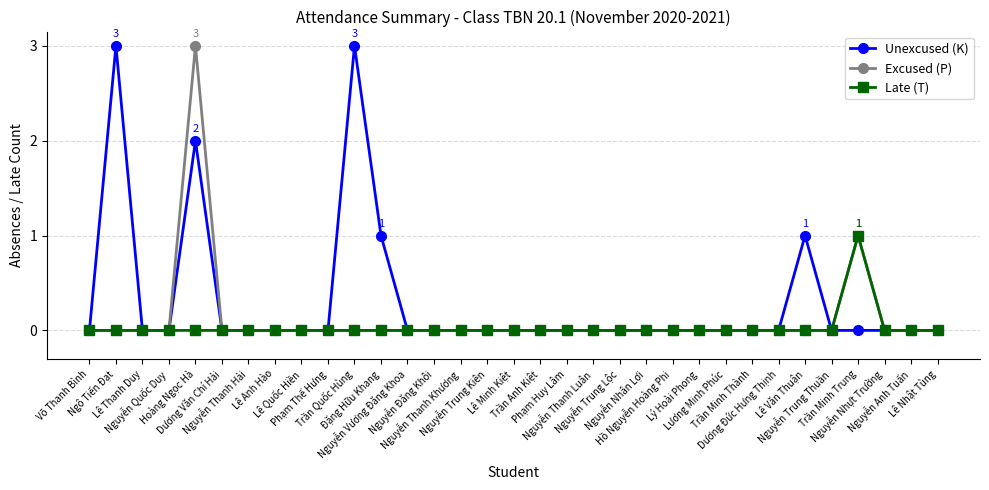

What is the maximum value shown in the chart?

3